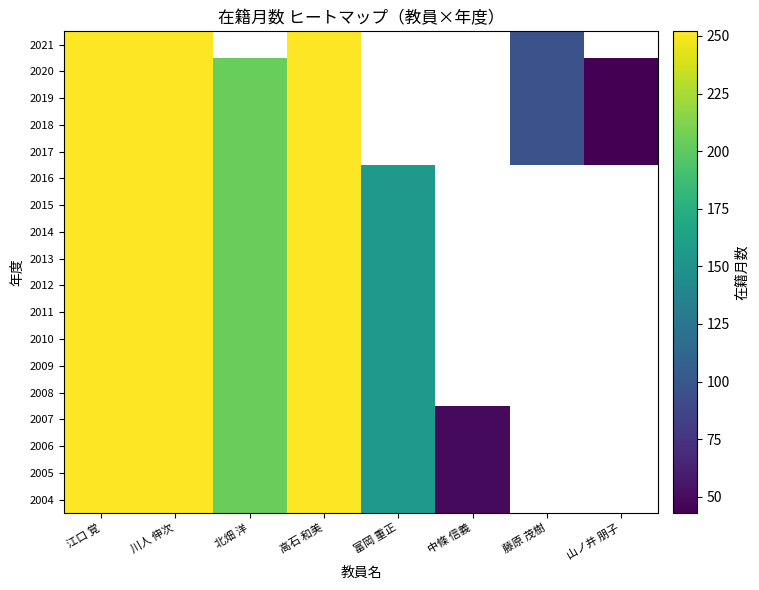

Is the value of 2019 at 川人 伸次 greater than the value of 2013 at 江口 覚?

No